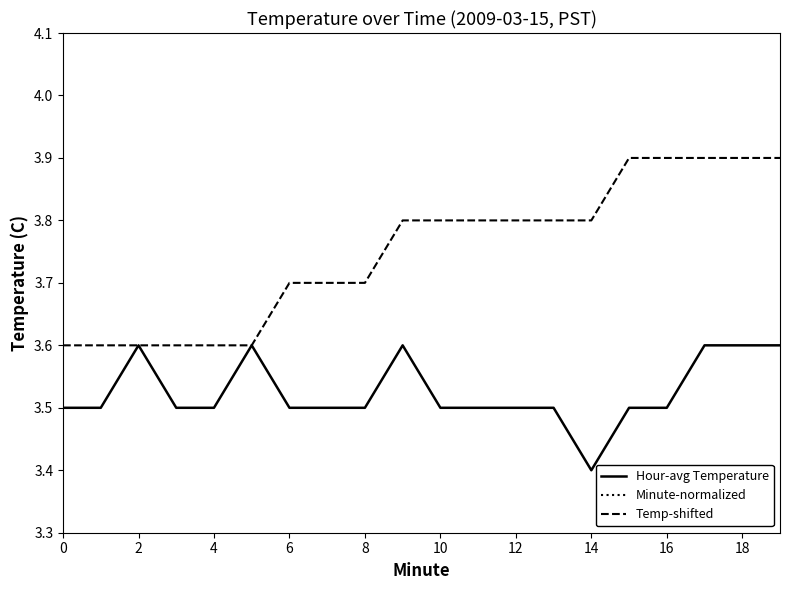

What is the maximum value shown in the chart?

3.9